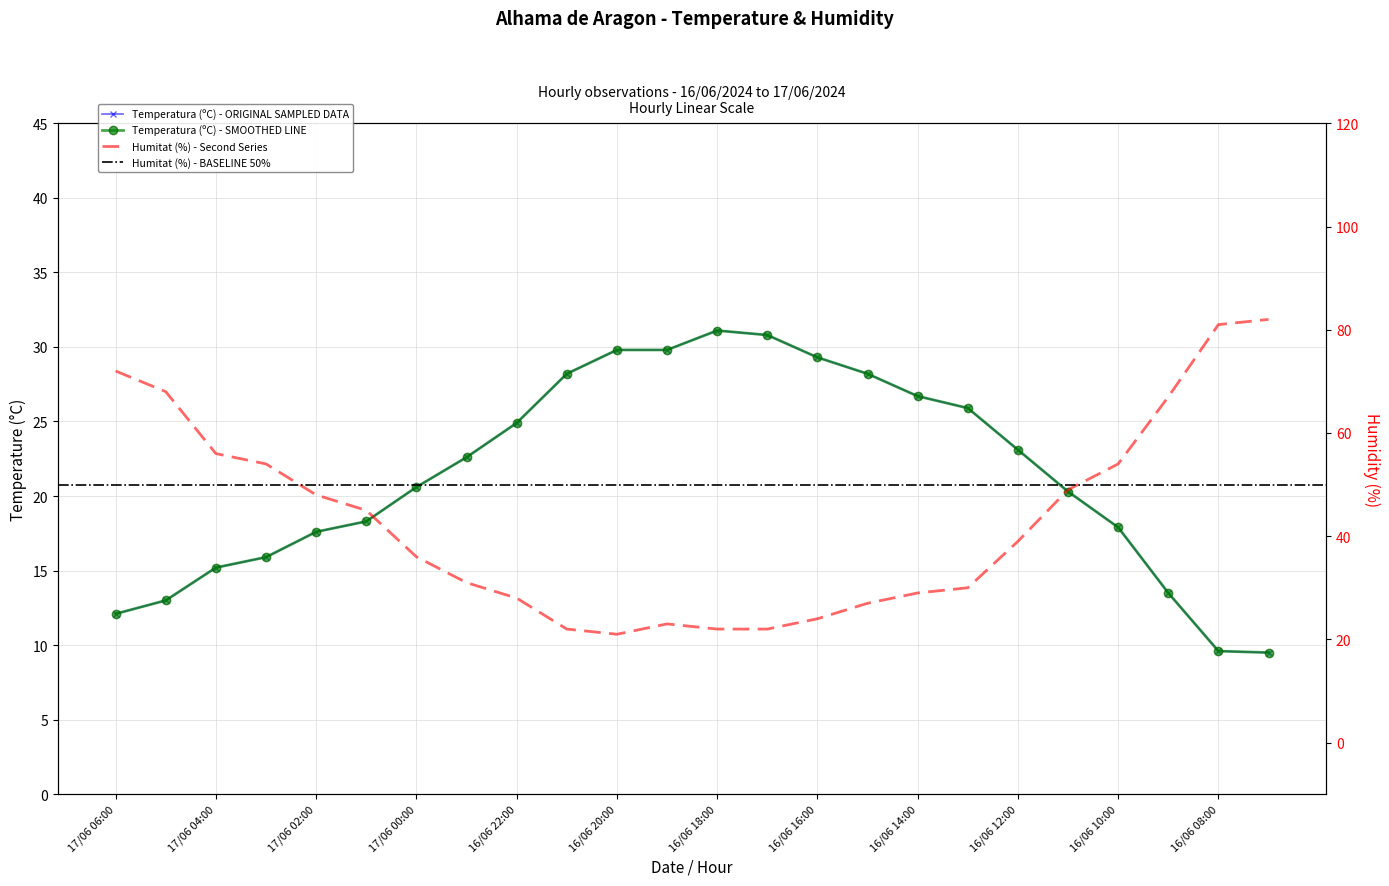

What is the difference between the highest and lowest values at 16/06 11:00?

28.7